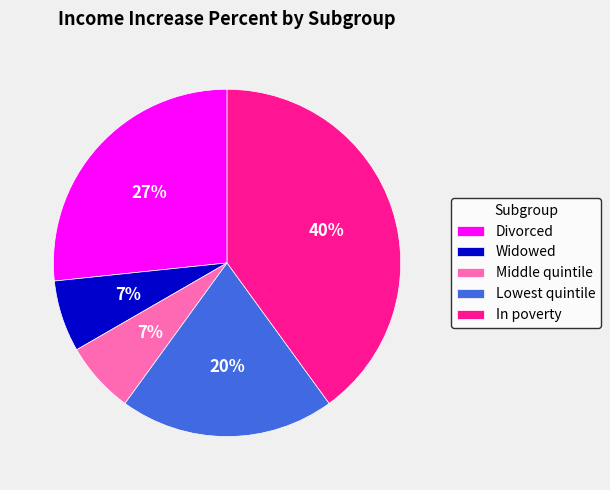

The Widowed slice represents 1% of the pie. True or false?

False